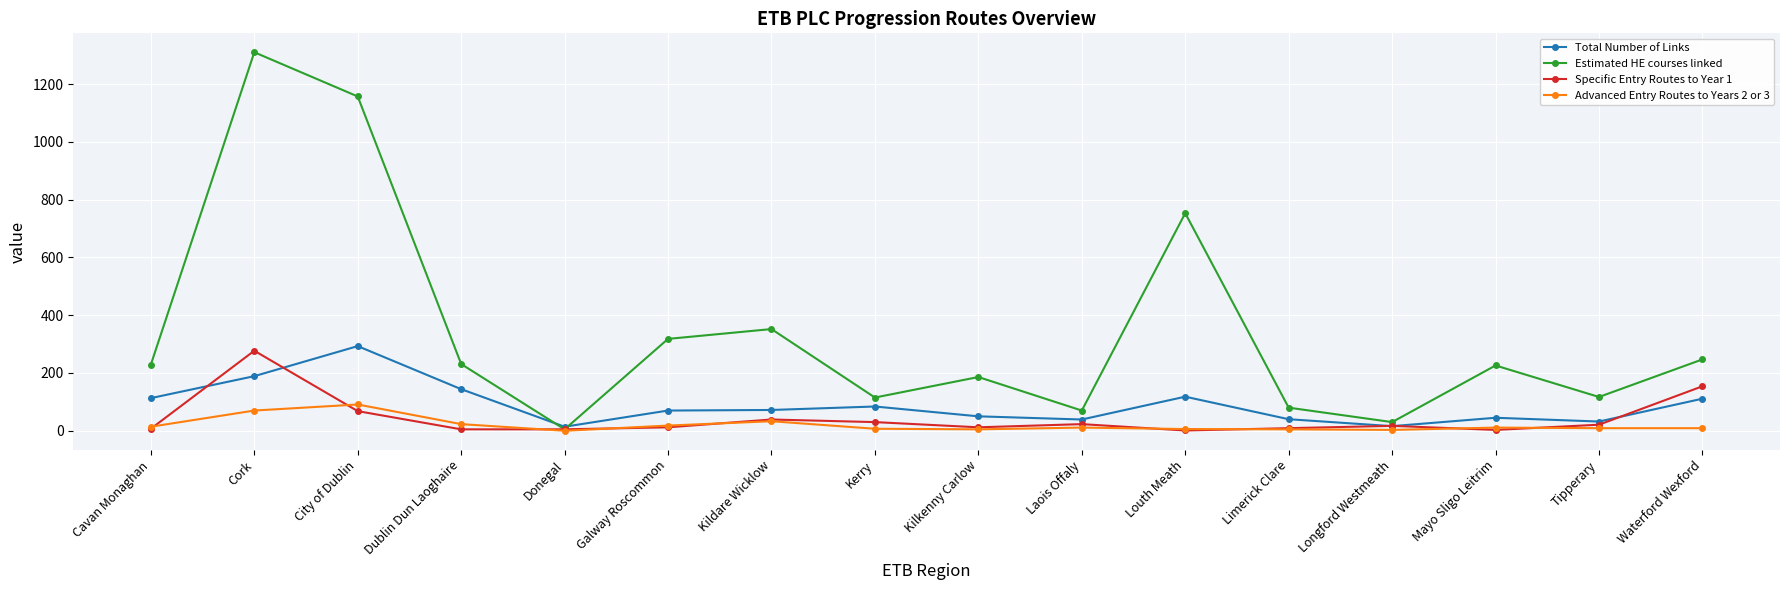

What is the approximate value of Estimated HE courses linked at Donegal?

5